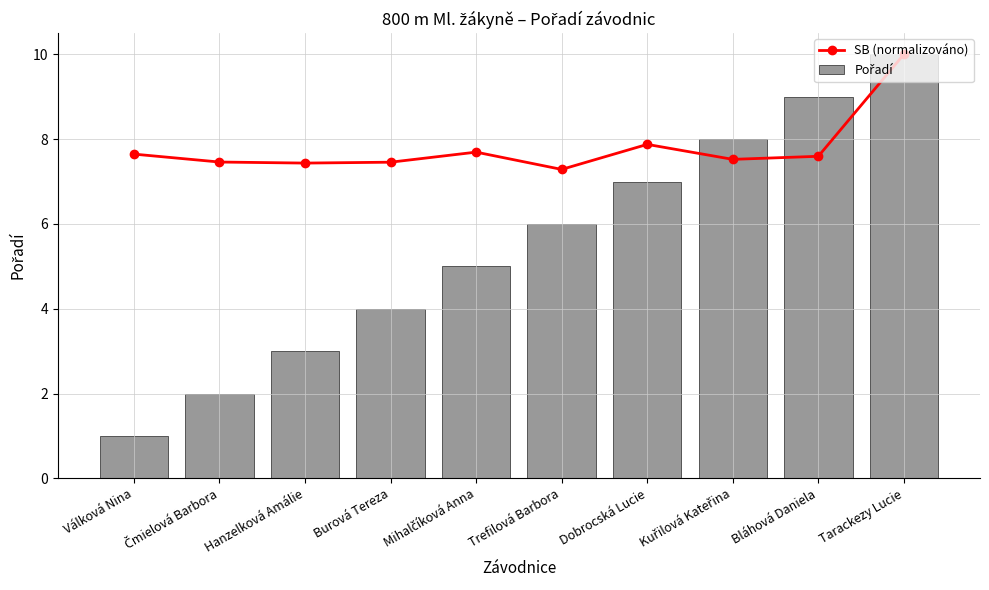

Does the chart contain any negative values?

No